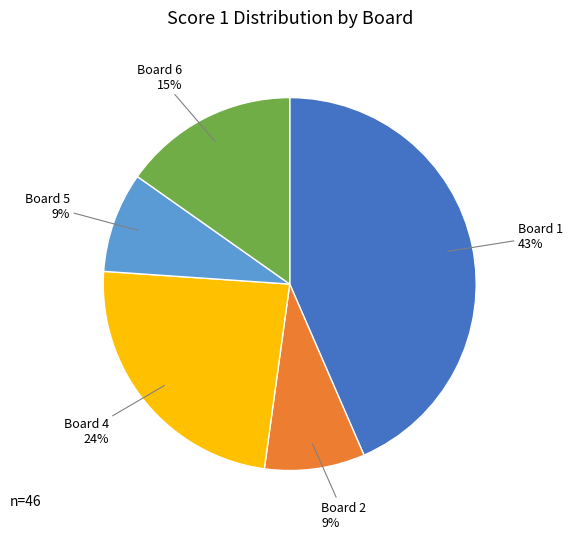

Count the number of slices in the pie.

5